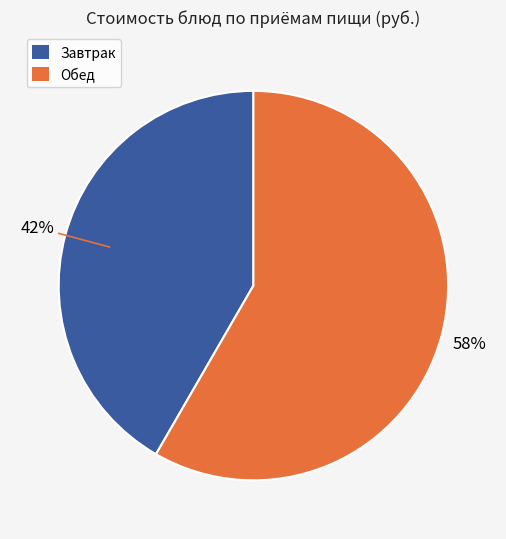

Is there a majority slice in this chart?

Yes